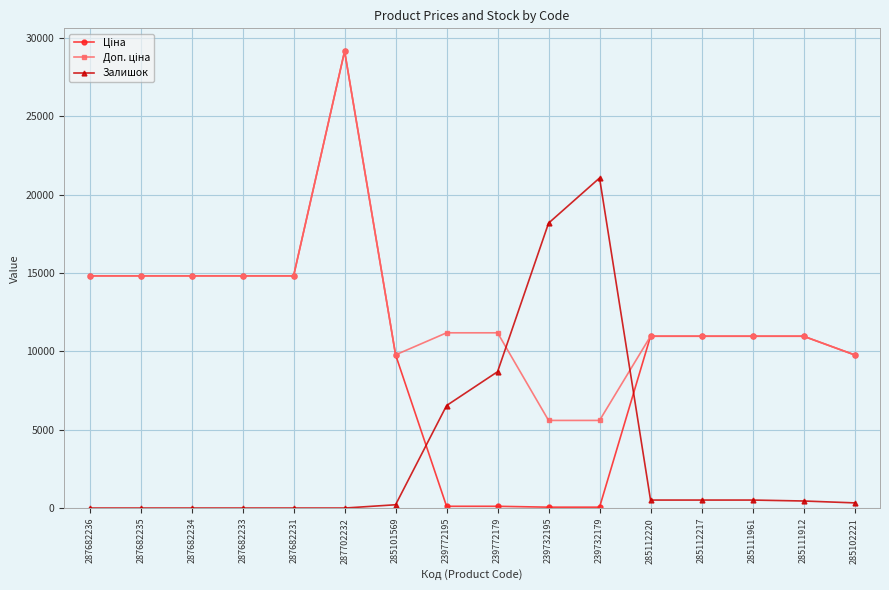

What is the total value across all series at 287682235?

29635.2